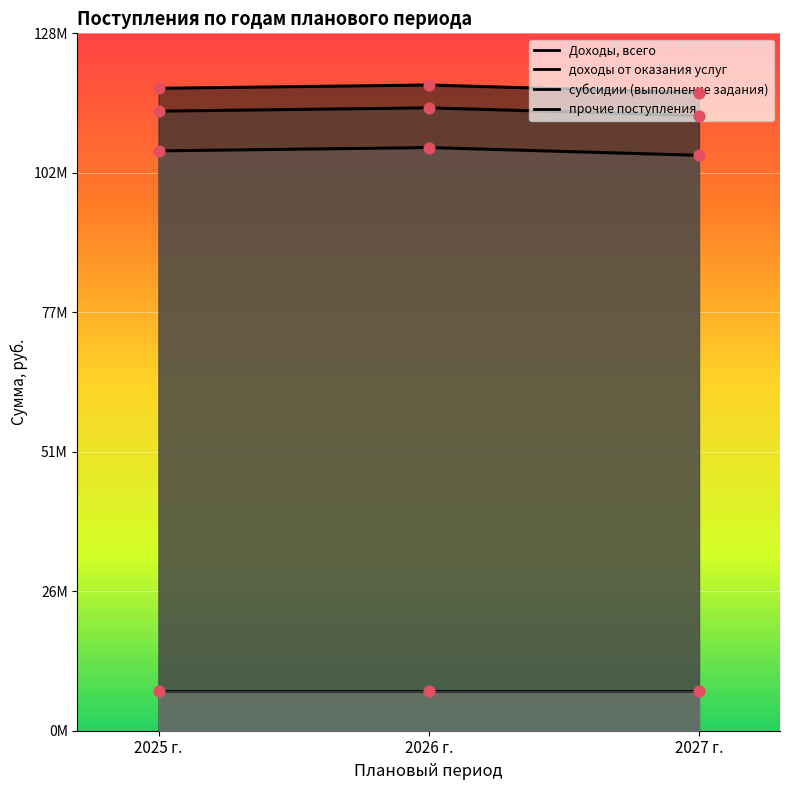

Which series reaches the minimum Y coordinate?

субсидии (выполнение задания)